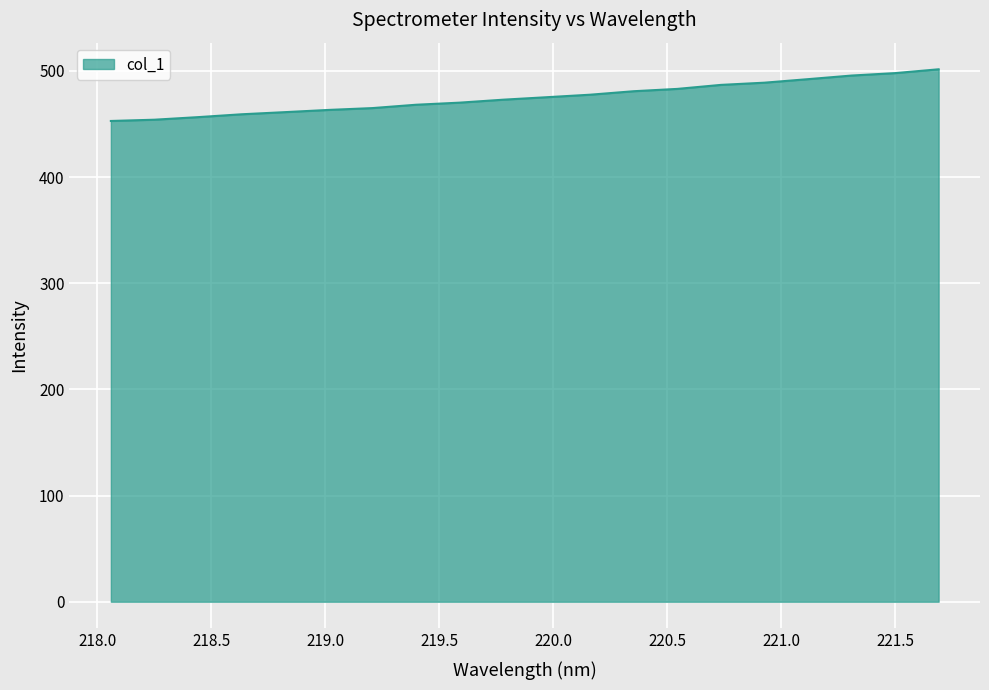

What is the greatest value displayed?

501.5